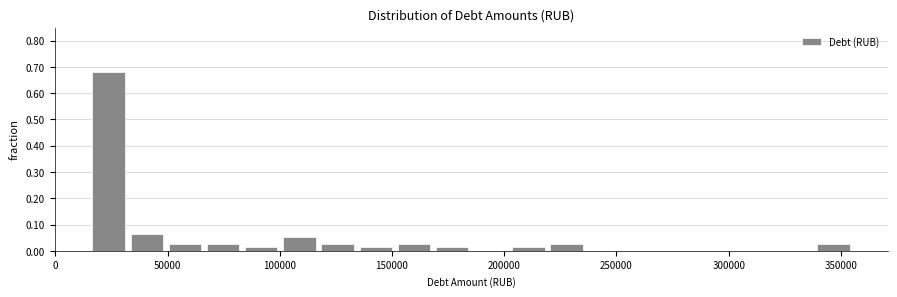

Read against the x-axis, roughly where is the centre of the tallest bar?

25000